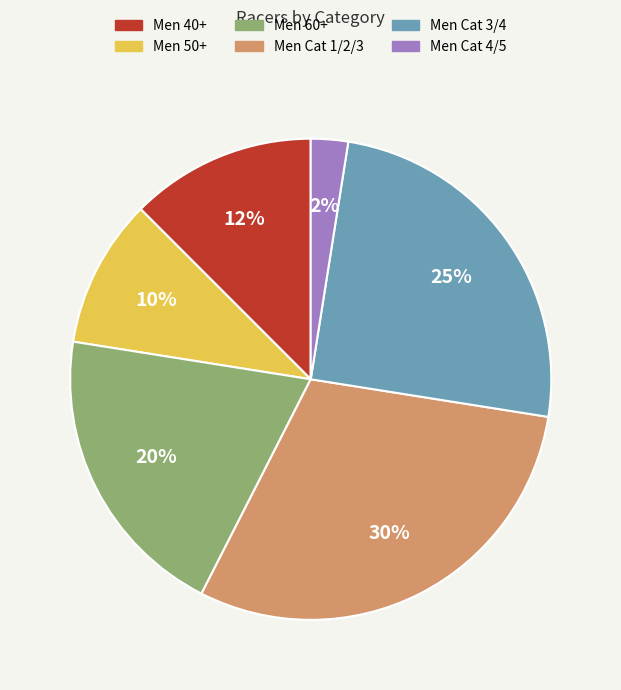

What percentage is the Men Cat 1/2/3 slice, to the nearest percent?

30%